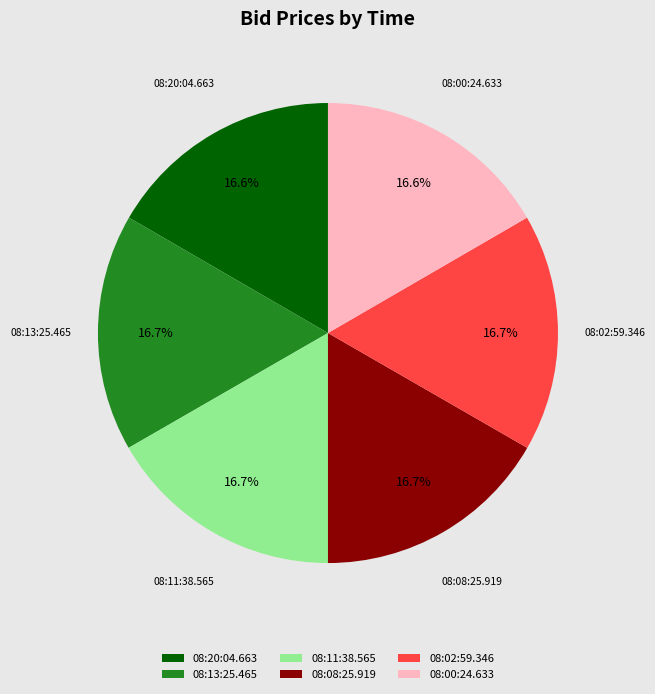

Does any single category account for the majority?

No